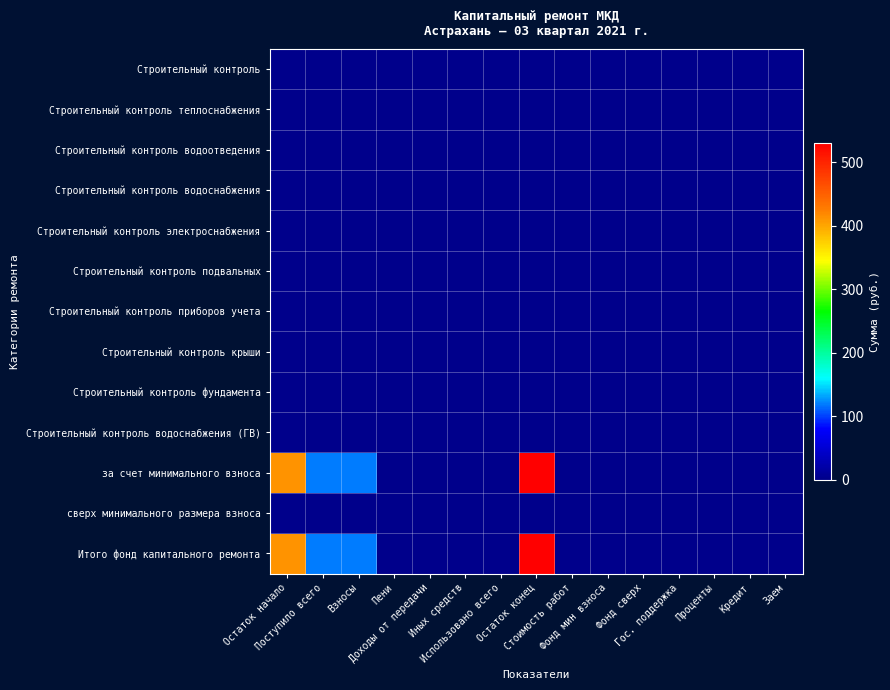

Rank the series at Пени from lowest to highest value.

Строительный контроль, Строительный контроль теплоснабжения, Строительный контроль водоотведения, Строительный контроль водоснабжения, Строительный контроль электроснабжения, Строительный контроль подвальных, Строительный контроль приборов учета, Строительный контроль крыши, Строительный контроль фундамента, Строительный контроль водоснабжения (ГВ), за счет минимального взноса, сверх минимального размера взноса, Итого фонд капитального ремонта